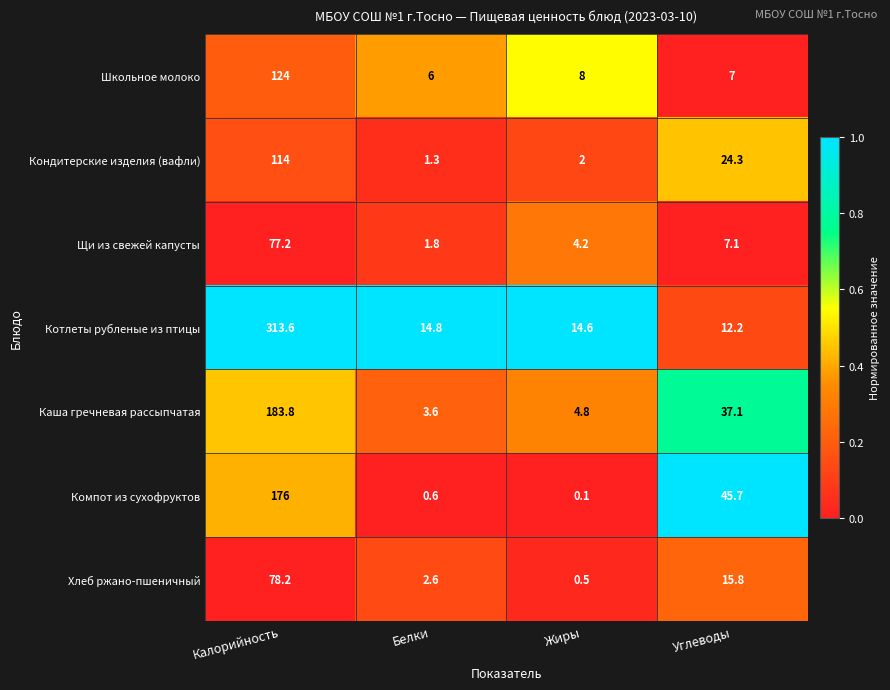

What is the sum of the Каша гречневая рассыпчатая values at Белки and Калорийность?

187.4